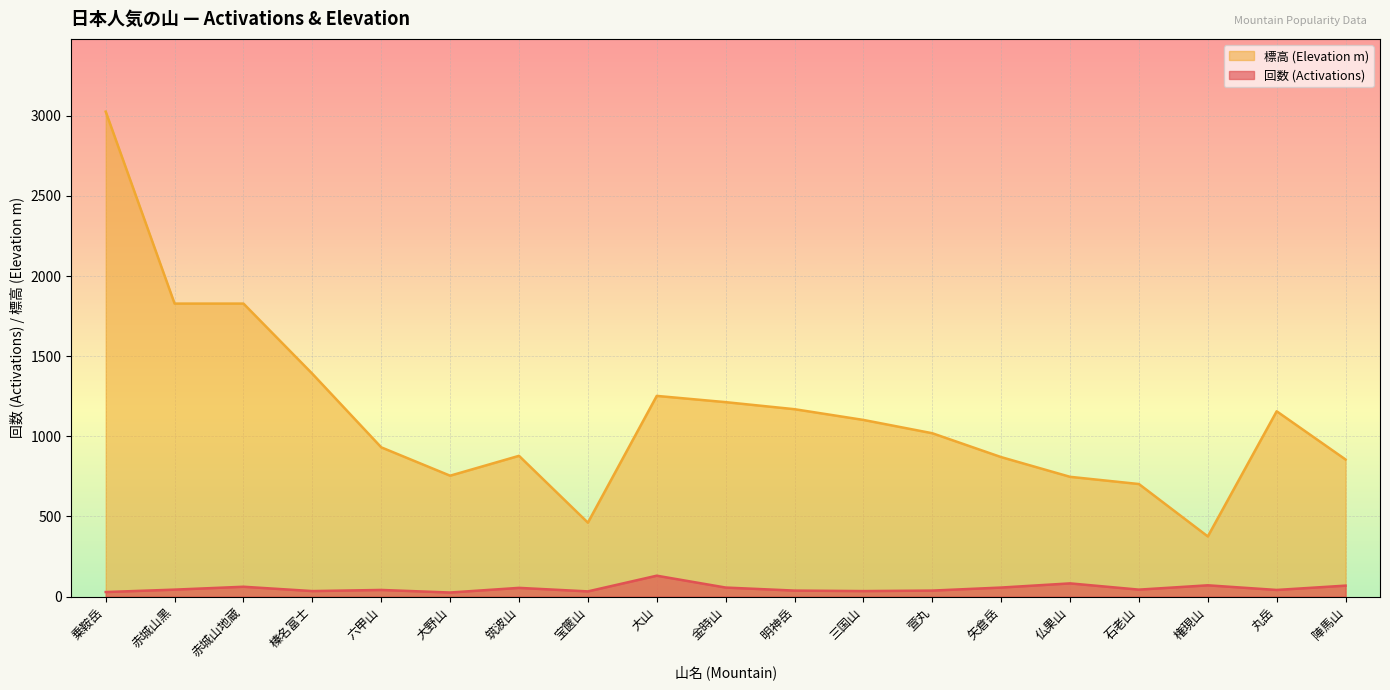

Reading right to left, transcribe all the data shown in this chart.

回数 (Activations): 陣馬山=68	丸岳=41	権現山=70	石老山=43	仏果山=82	矢倉岳=56	萱丸=37	三国山=34	明神岳=37	金時山=56	大山=130	宝篋山=32	筑波山=54	大野山=25	六甲山=41	榛名富士=34	赤城山地蔵=61	赤城山黑=43	乗鞍岳=28
標高 (Elevation m): 陣馬山=855	丸岳=1156	権現山=375	石老山=702	仏果山=747	矢倉岳=870	萱丸=1019	三国山=1102	明神岳=1169	金時山=1213	大山=1252	宝篋山=461	筑波山=878	大野山=754	六甲山=931	榛名富士=1390	赤城山地蔵=1828	赤城山黑=1828	乗鞍岳=3026